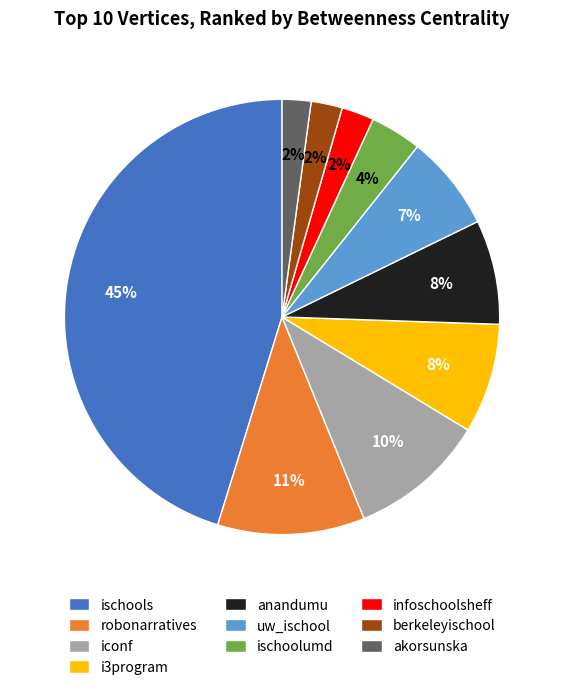

To the nearest percent, what is the combined percentage of anandumu and berkeleyischool?

10%